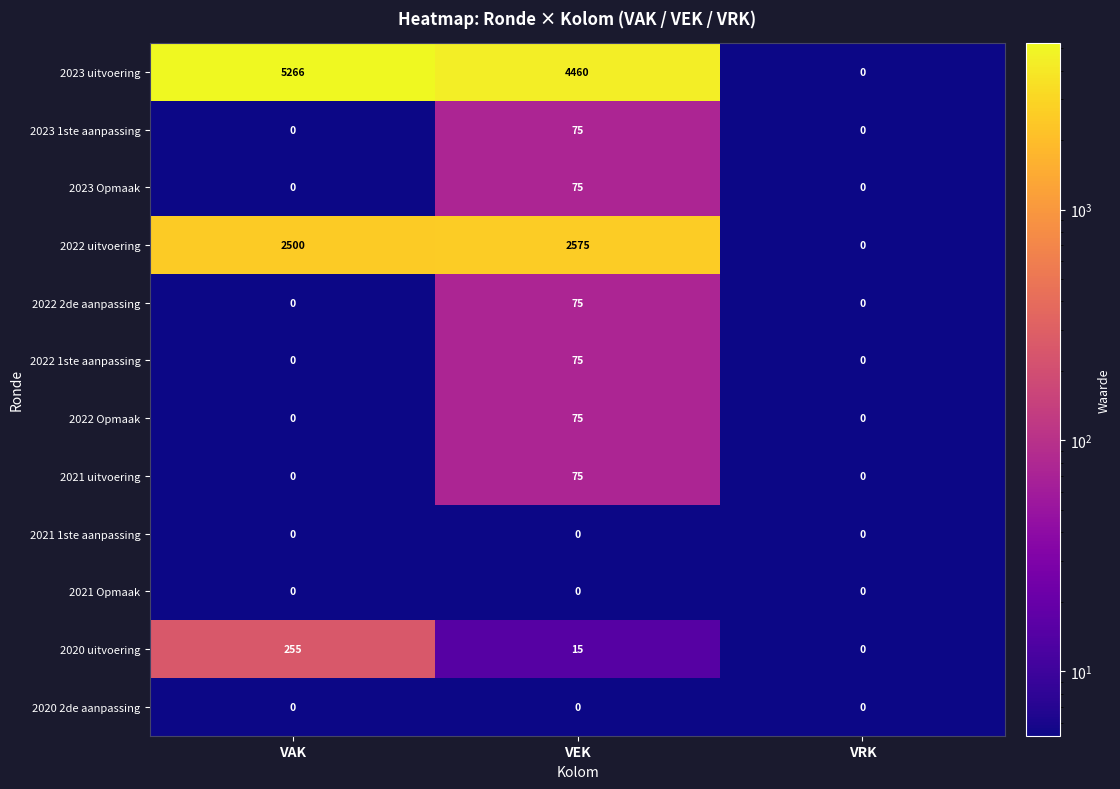

How many series are shown in this chart?

12